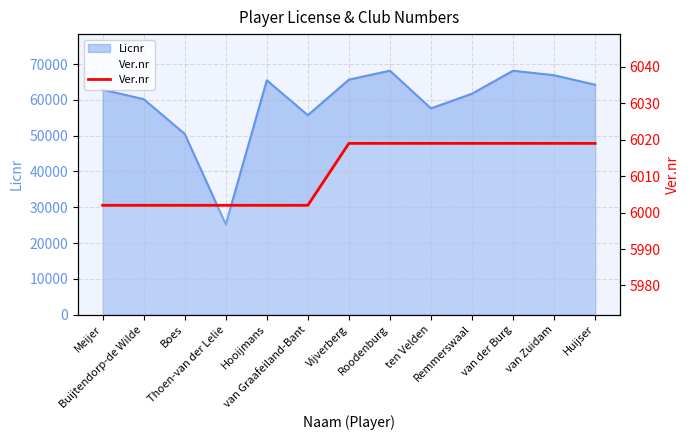

The chart shows a value of 6019 at van Zuidam. True or false?

True